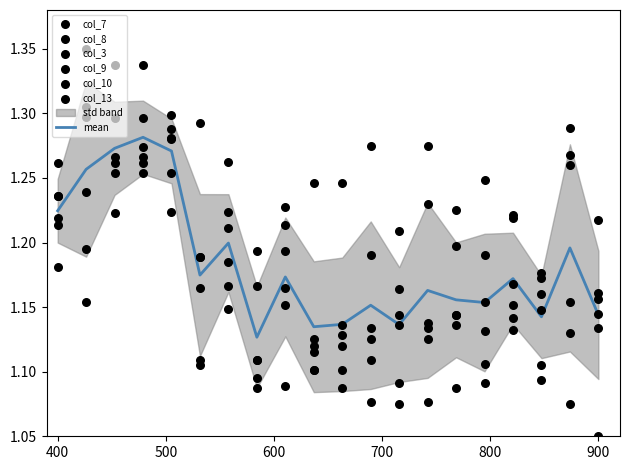

Which series contains the lowest Y value?

col_13